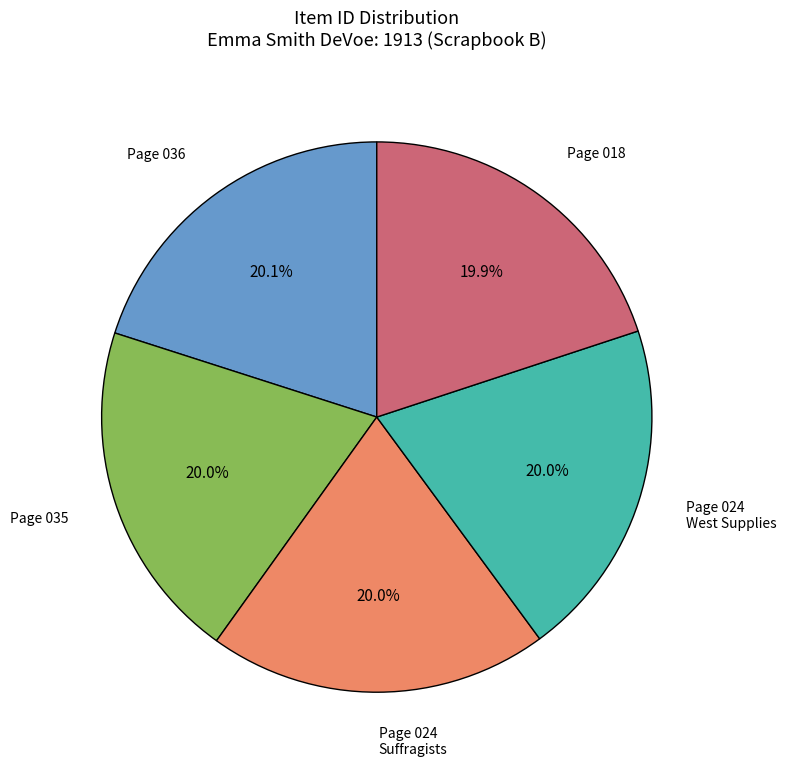

Is there a majority slice in this chart?

No